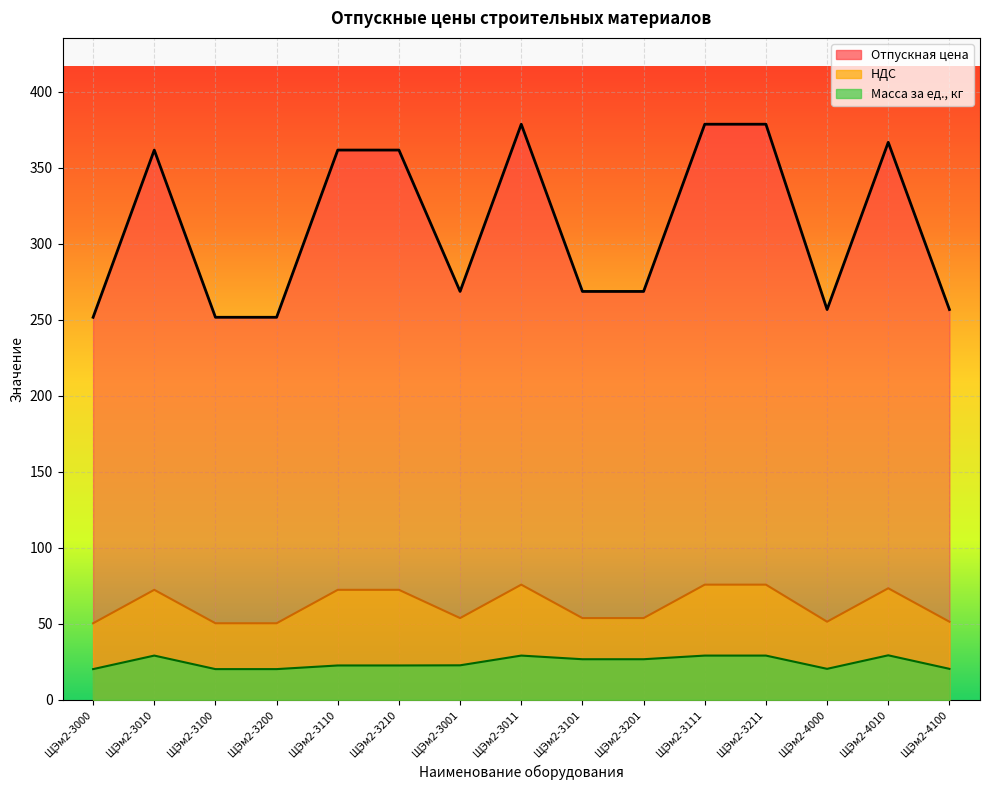

Is it true that Масса за ед., кг equals 35.8 at ЩЭм2-3201?

False